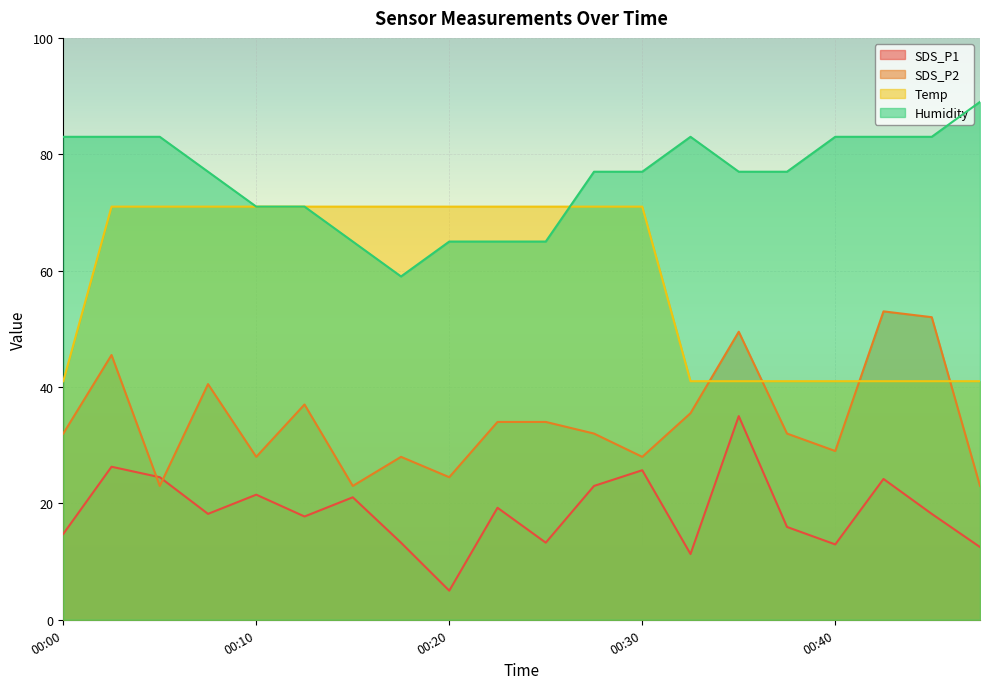

Which category has the highest value across all series?

00:47